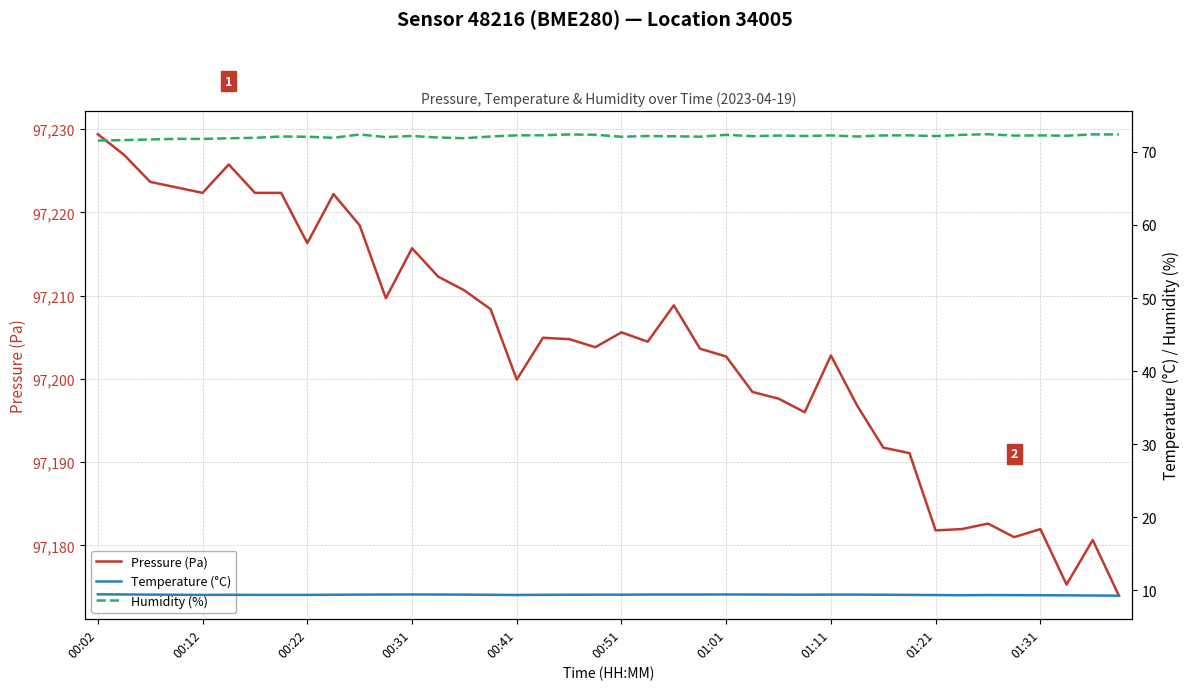

True or false: Temperature (°C) and Humidity (%) intersect in this chart.

False